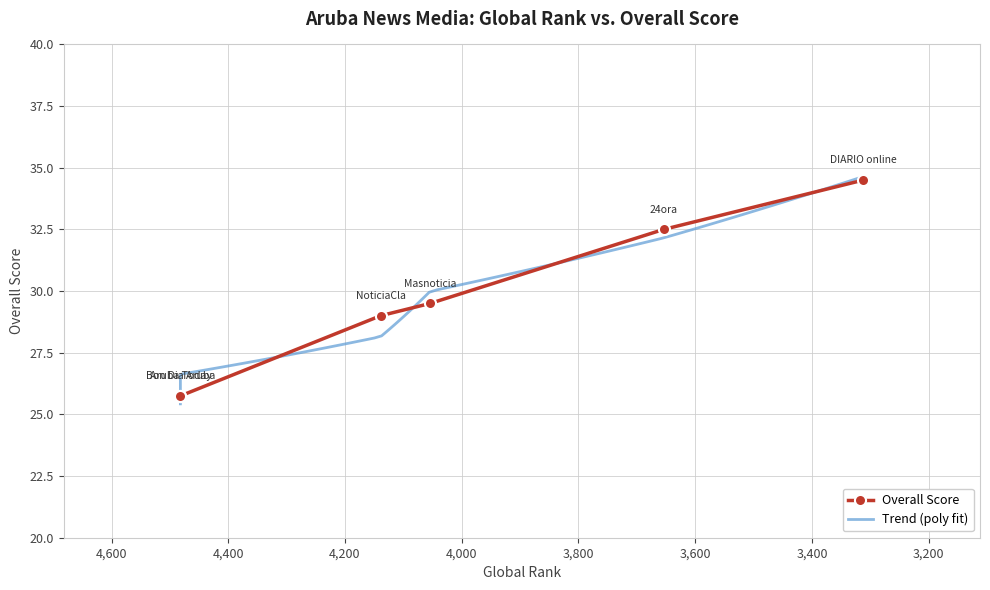

What is the change in value from 3654 to 3312?

+2.0